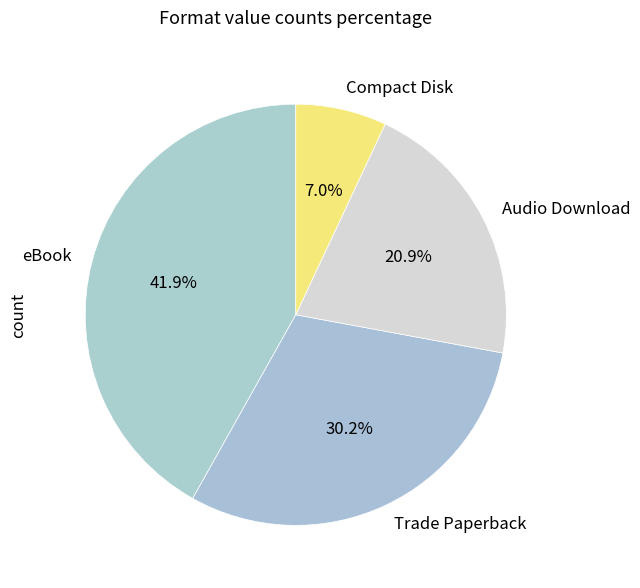

Is there any slice that represents more than half of the pie?

No